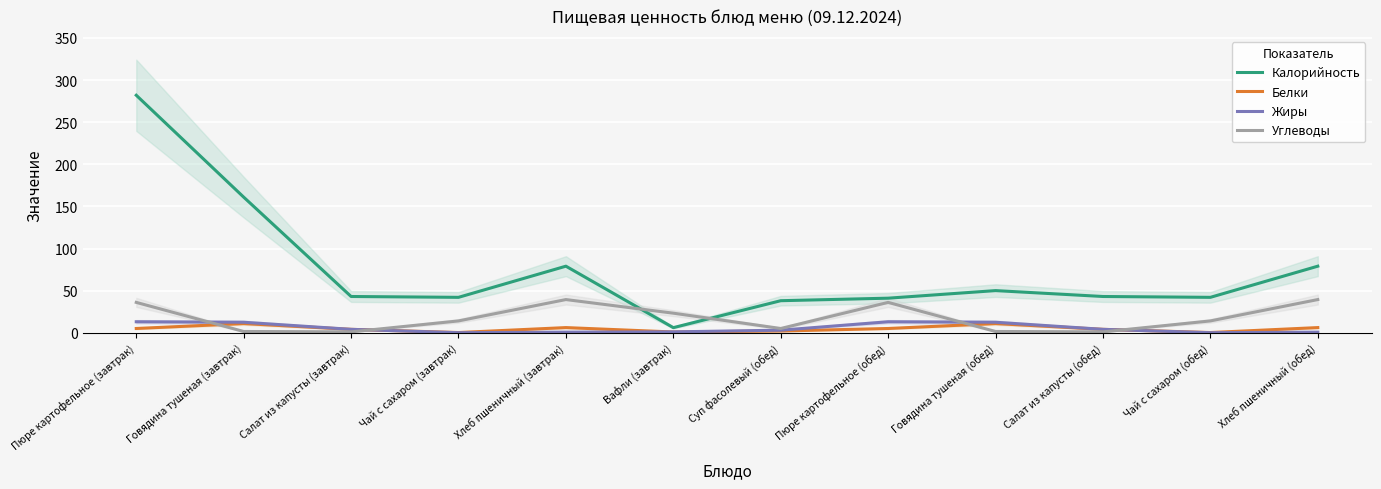

Which series has the largest total across all categories?

Калорийность